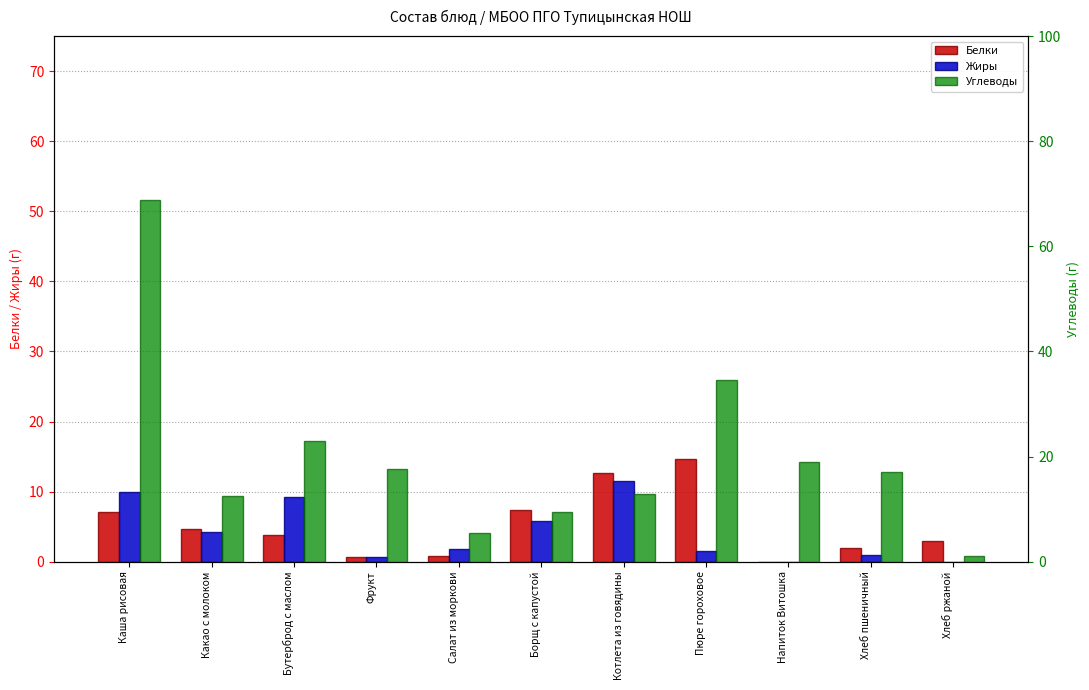

How many bars are there in each group?

3